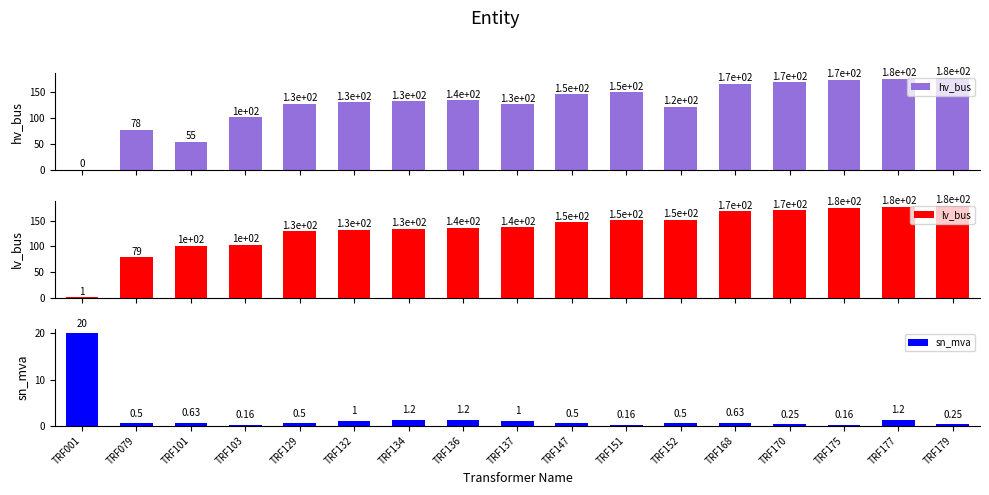

At which label is sn_mva closest to 10?

TRF134